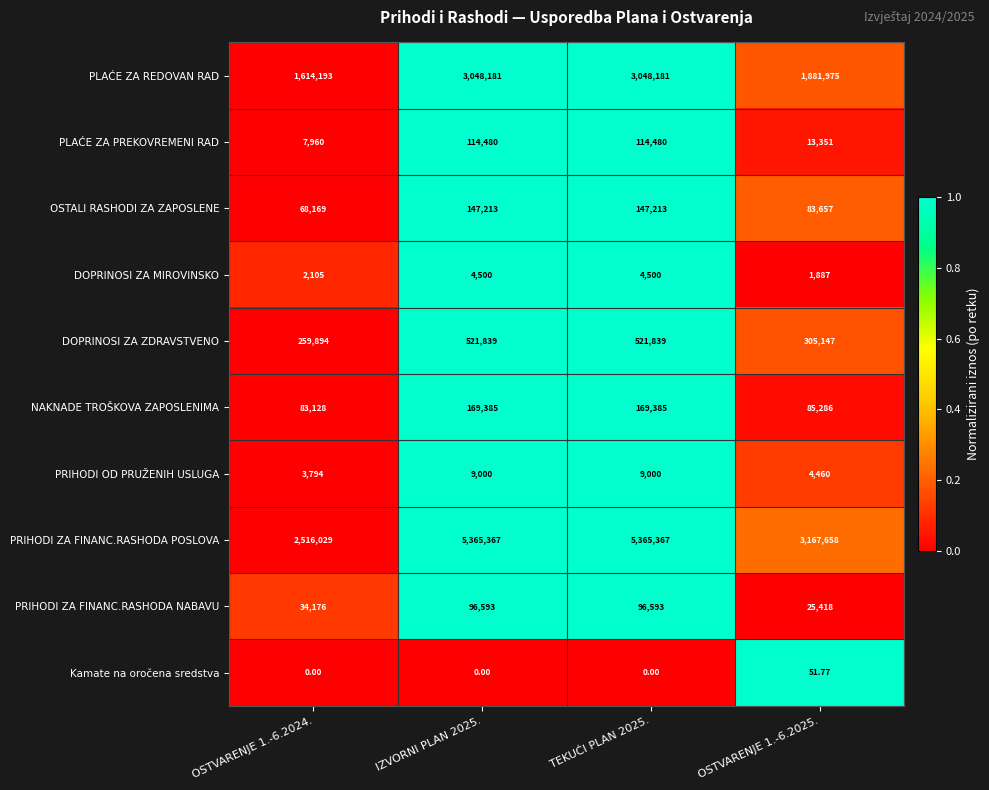

Which series has the largest total across all categories?

PRIHODI ZA FINANC.RASHODA POSLOVA